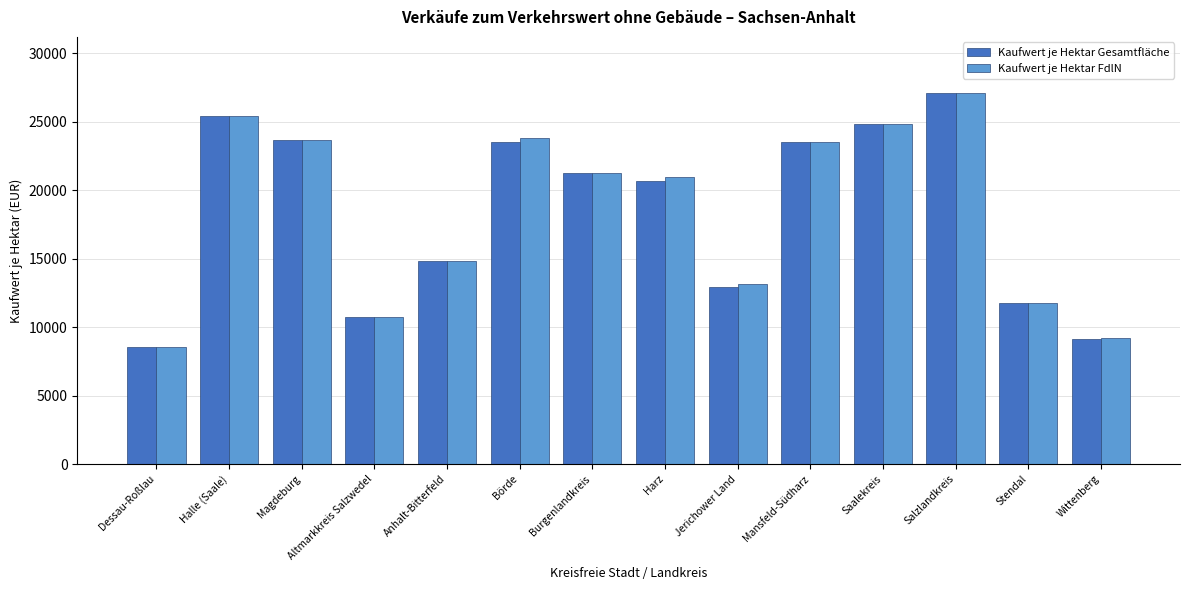

The value of Kaufwert je Hektar Gesamtfläche at Harz is 20688. True or false?

True